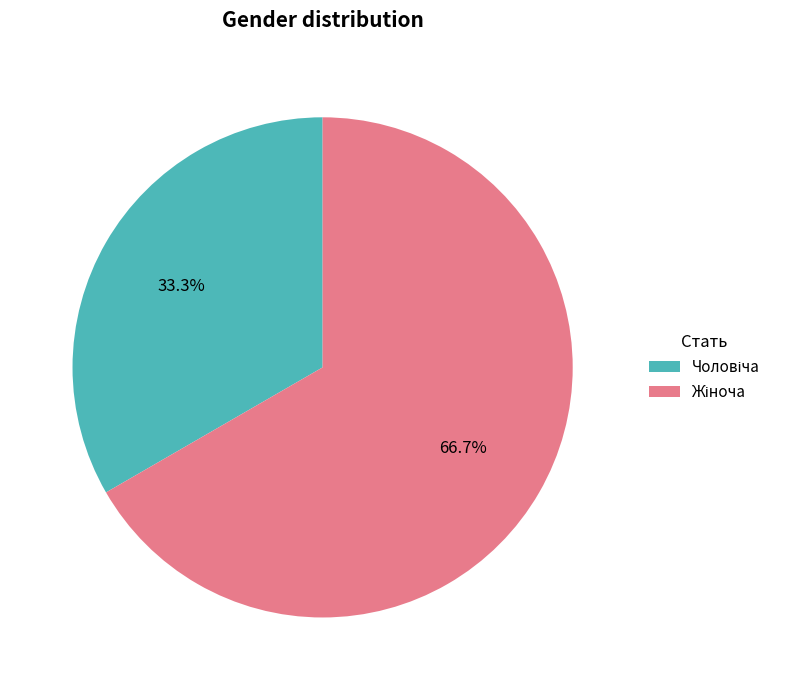

How many segments does this pie chart have?

2